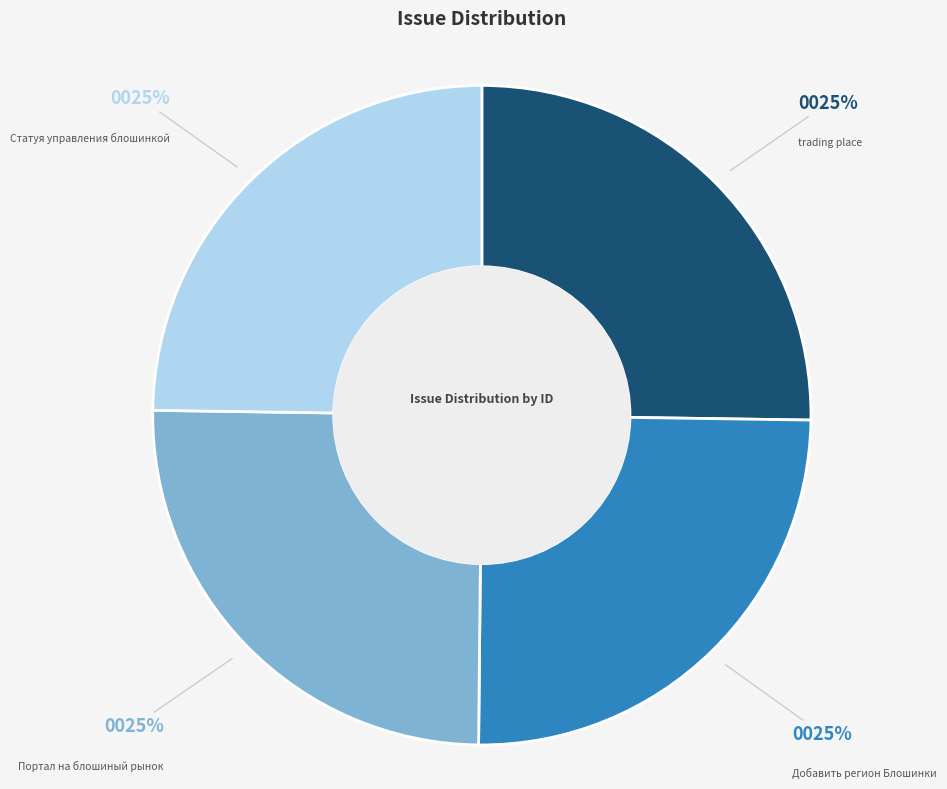

Approximately how many times larger is the value at Портал на блошиный рынок compared to Статуя управления блошинкой?

1.0